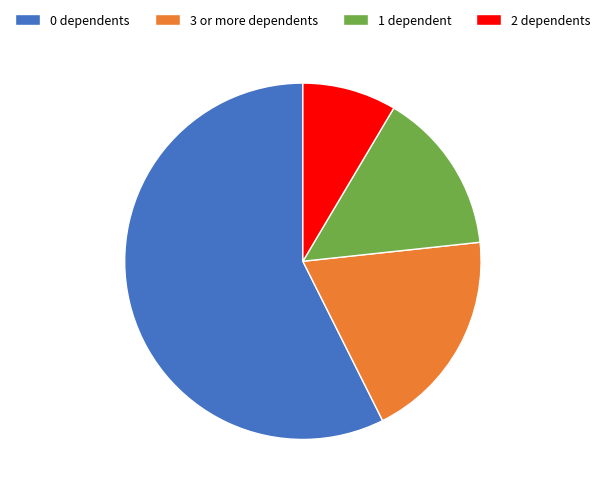

Do 2 dependents and 3 or more dependents together represent more than half of the pie?

No